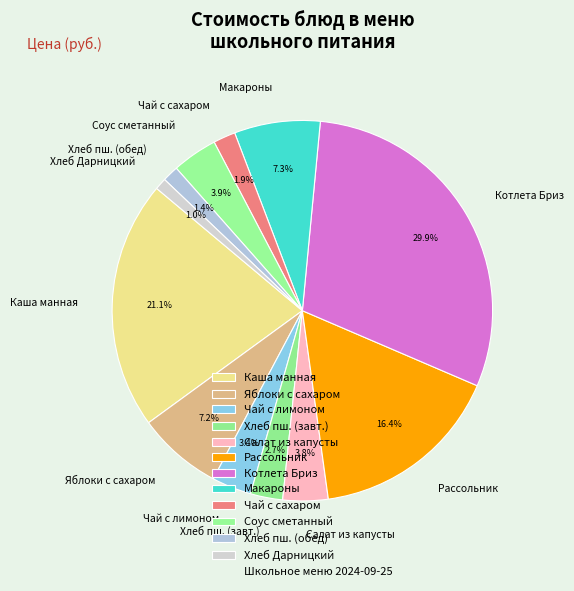

To the nearest percent, what is the average slice percentage?

8%